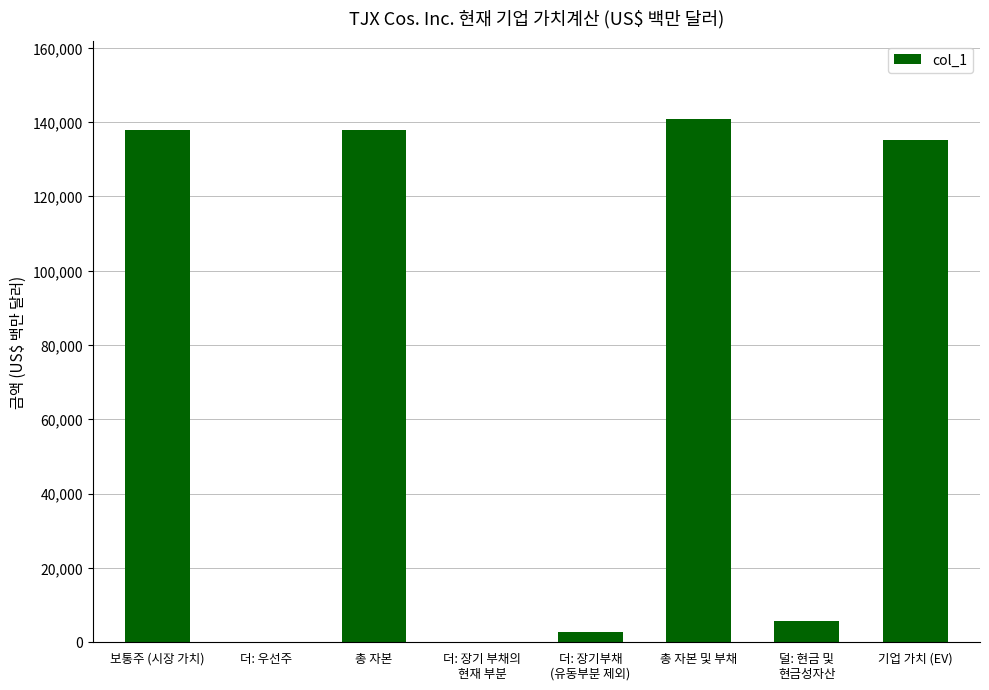

How many categories are shown in the chart?

8